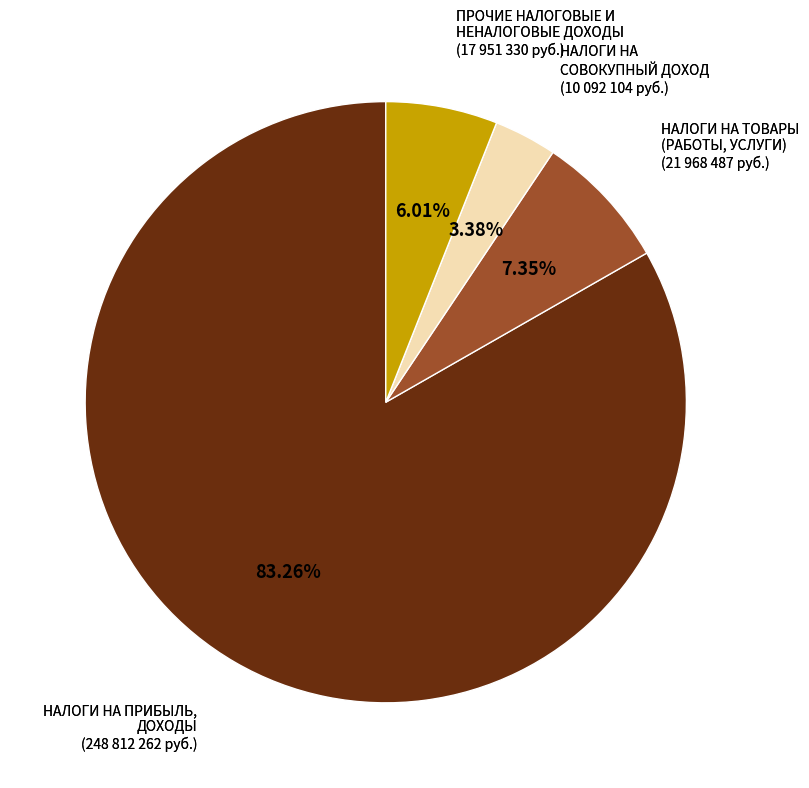

Is there any slice that represents more than half of the pie?

Yes